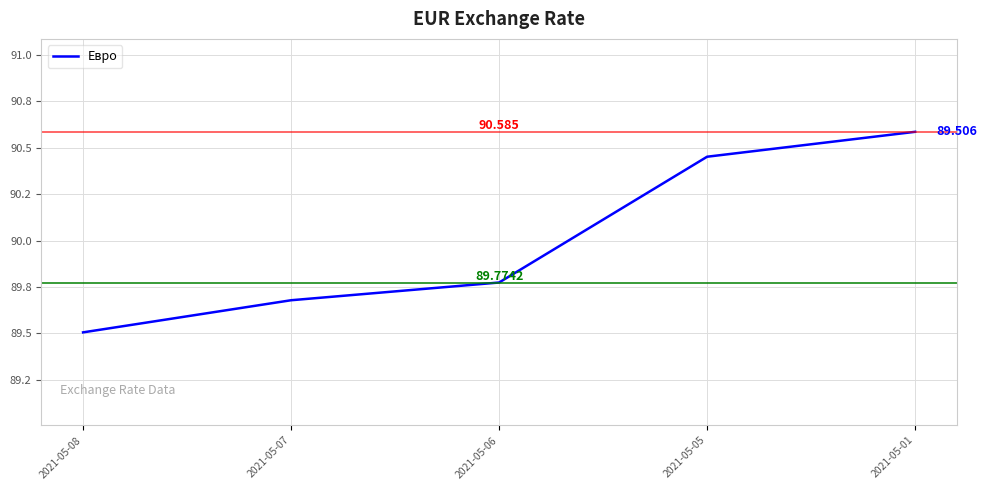

What is the difference between the values at 2021-05-08 and 2021-05-06?

0.3